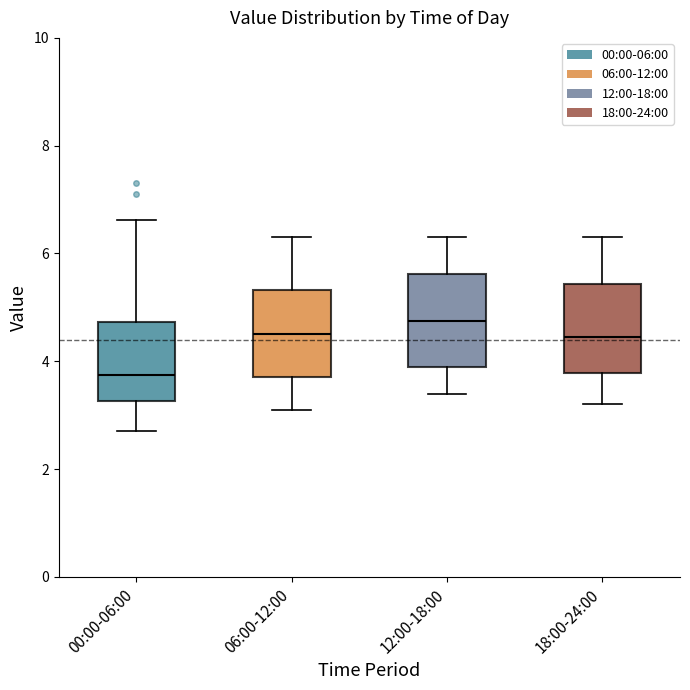

Which box's median line is the highest?

12:00-18:00